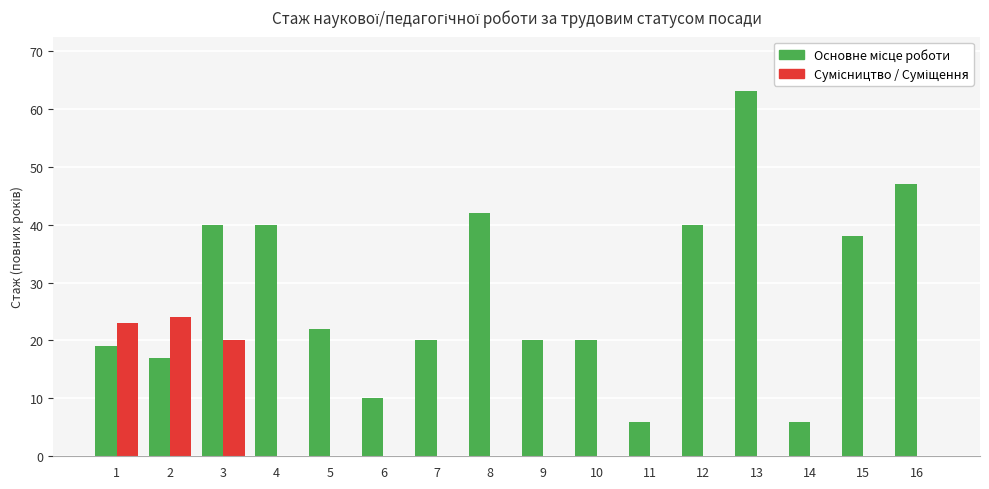

What is the maximum value shown in the chart?

63